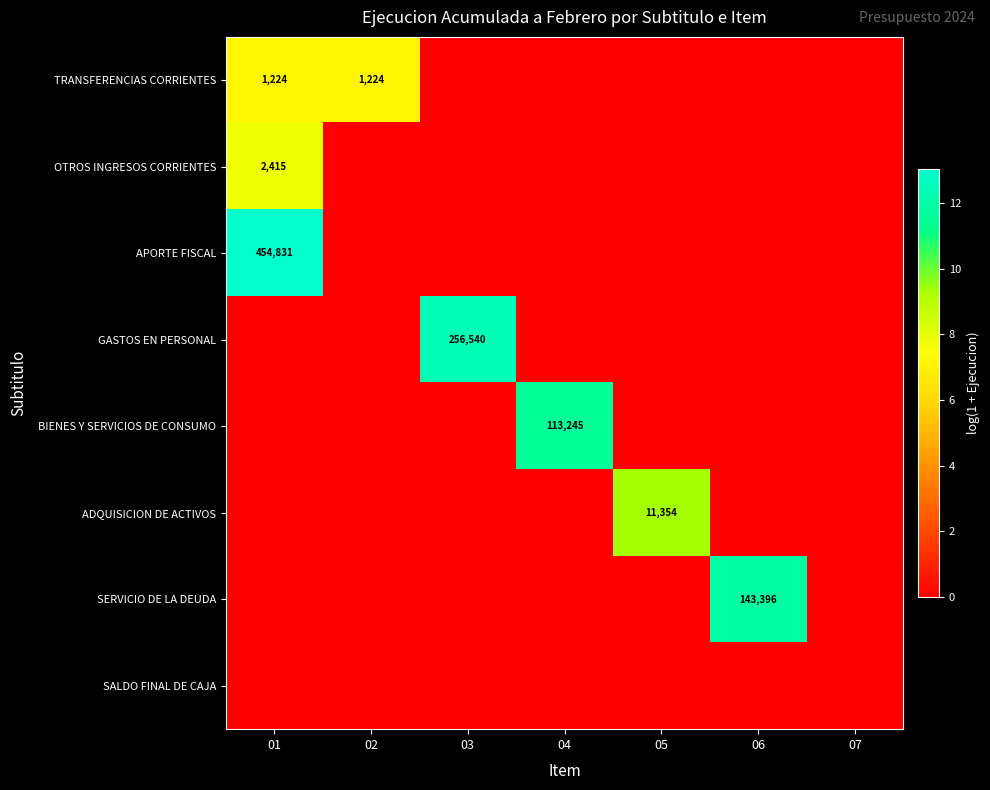

How many data points does each series have?

7